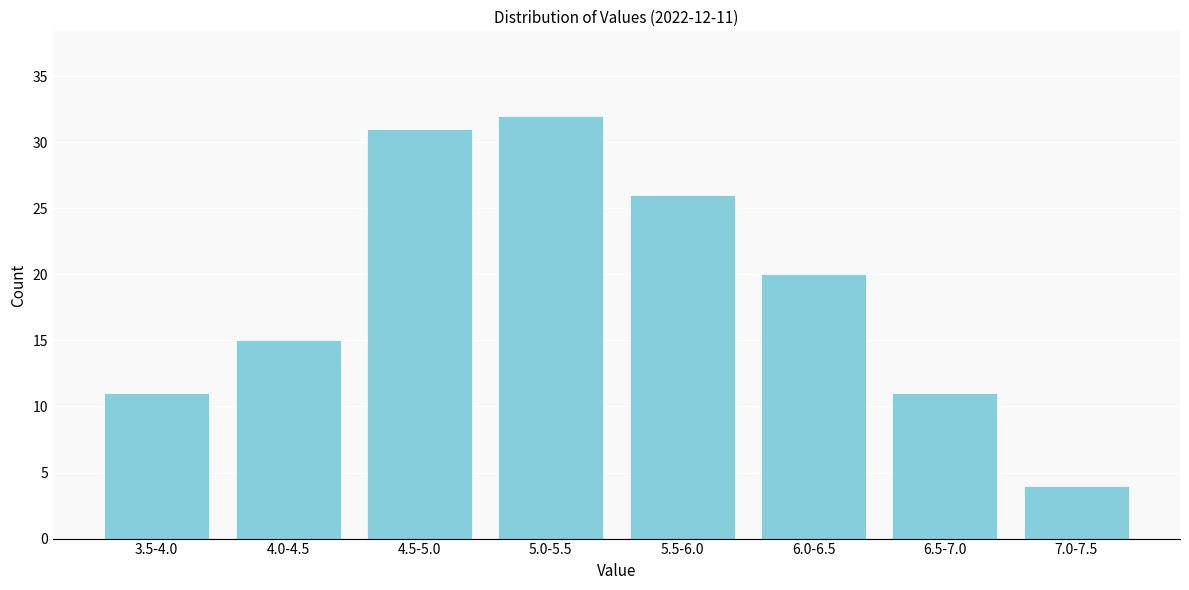

Reading right to left, what are all the values shown in this chart?

4	11	20	26	32	31	15	11